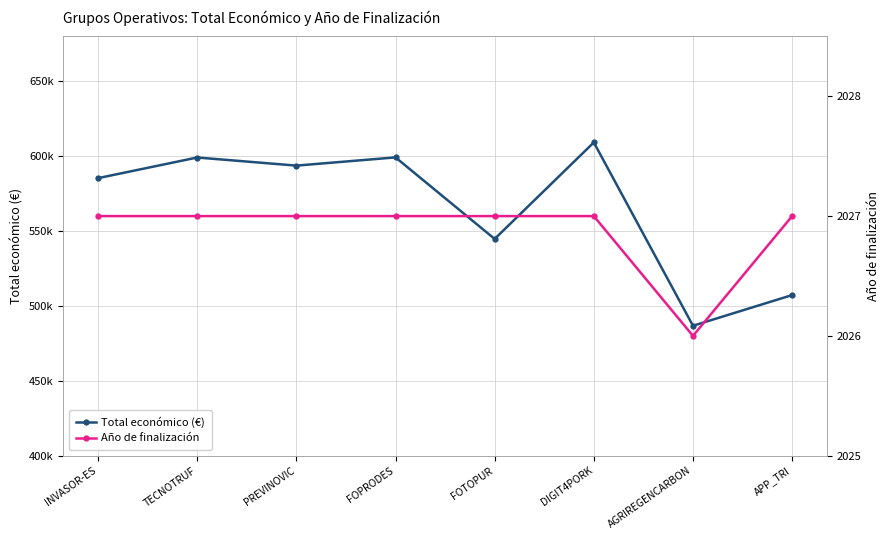

What is the lowest value of the Total económico (€) series?

486756